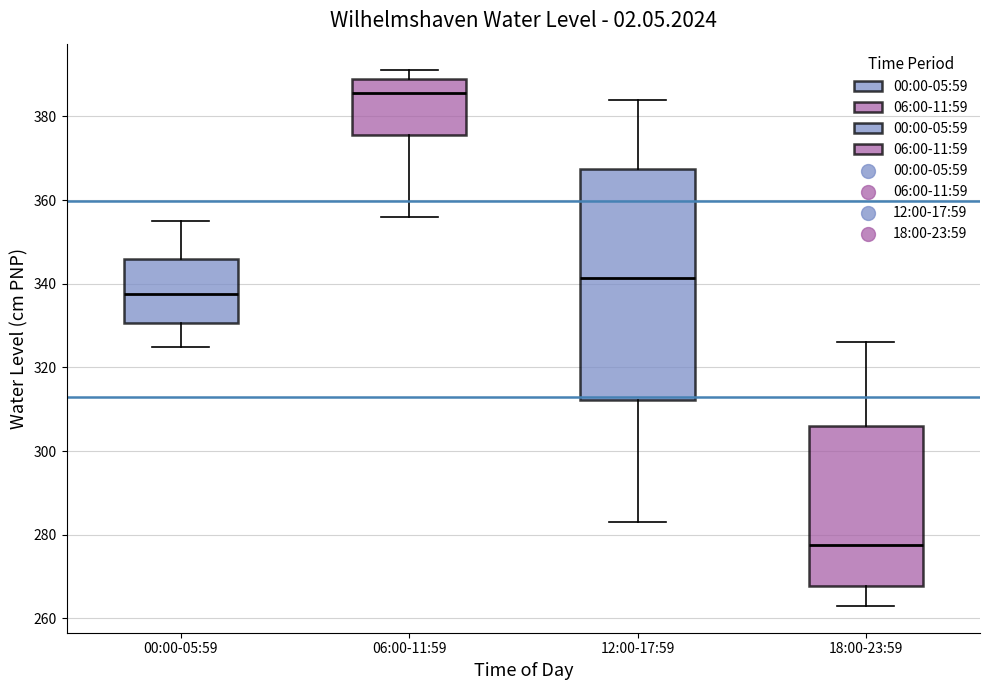

Which box's median line is the lowest?

18:00-23:59